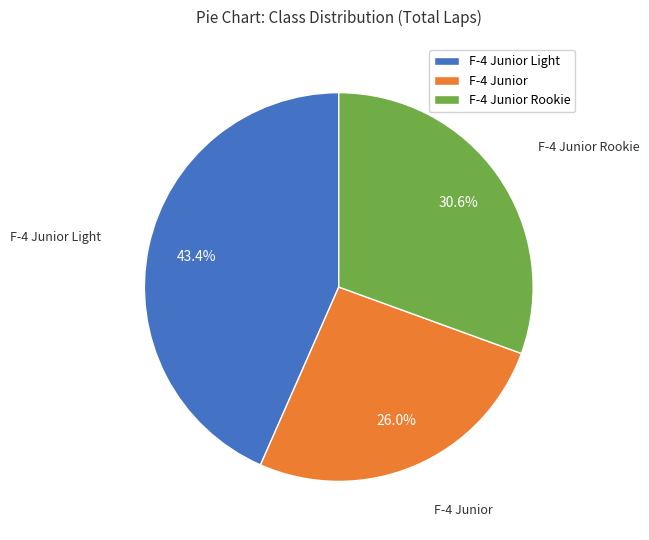

To the nearest percent, what is the combined percentage of F-4 Junior Light and F-4 Junior Rookie?

74%